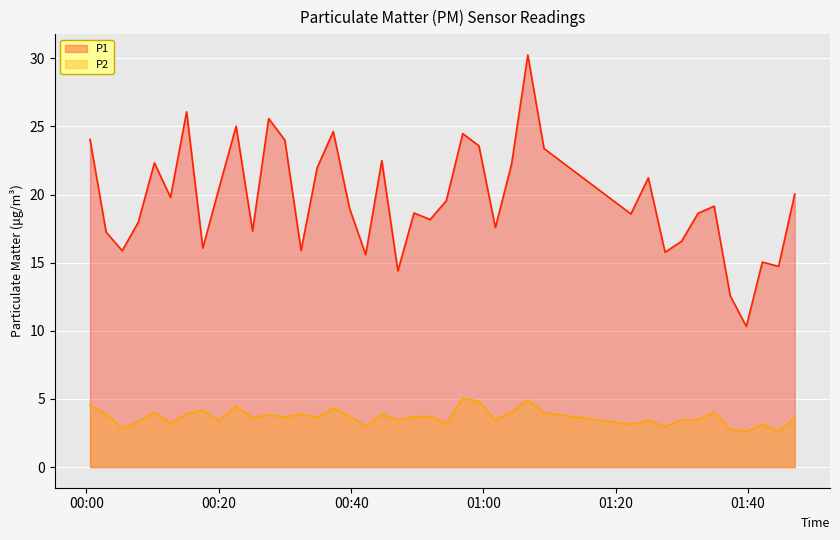

Reading left to right, extract all data points from this chart.

P1: 24.1	17.2	15.9	18.0	22.3	19.8	26.1	16.1	20.4	25.0	17.3	25.6	24.0	15.9	22.0	24.6	19.0	15.6	22.5	14.4	18.6	18.2	19.6	24.5	23.6	17.6	22.2	30.2	23.4	18.6	21.2	15.8	16.6	18.6	19.1	12.6	10.3	15.1	14.7	20.1
P2: 4.5	3.9	2.8	3.4	4.0	3.2	3.9	4.2	3.4	4.5	3.6	3.9	3.7	3.9	3.6	4.3	3.8	3.0	3.9	3.5	3.7	3.7	3.2	5.0	4.8	3.5	4.0	4.9	4.0	3.1	3.5	3.0	3.5	3.5	4.0	2.8	2.6	3.1	2.6	3.6